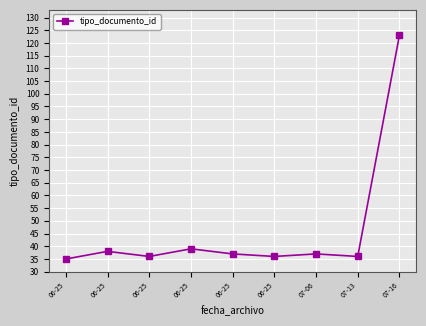

What is the change in value from 06-25 to 06-25?

+1